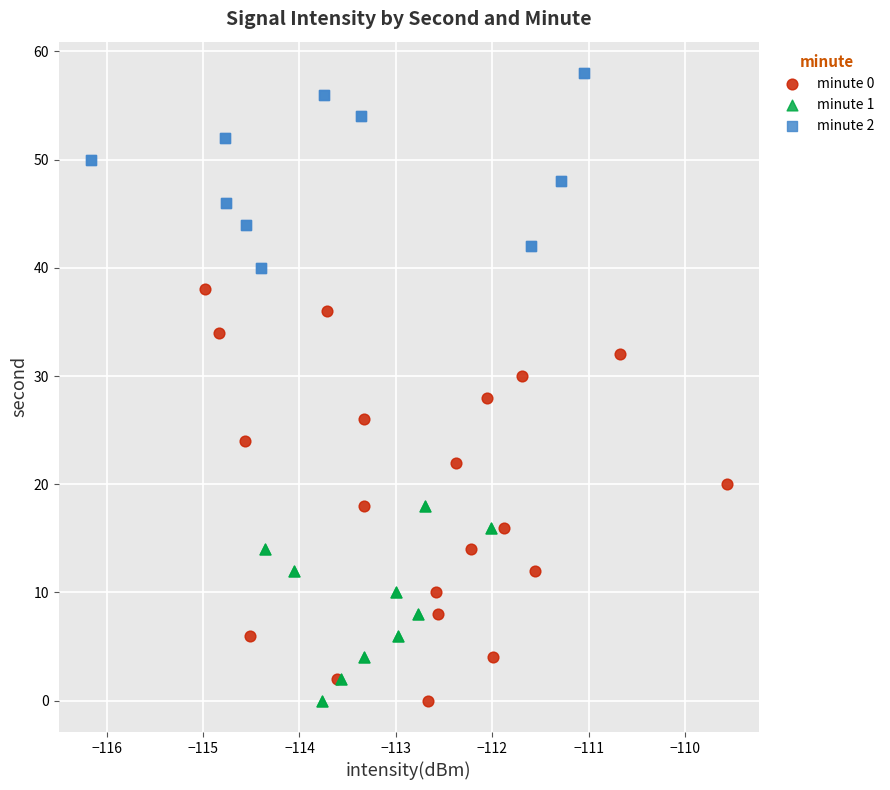

Which series has the largest Y range (max minus min)?

minute 0